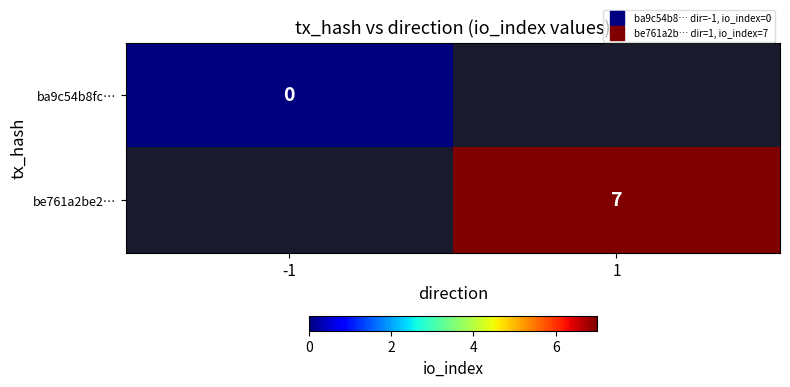

How many categories are shown in the chart?

2